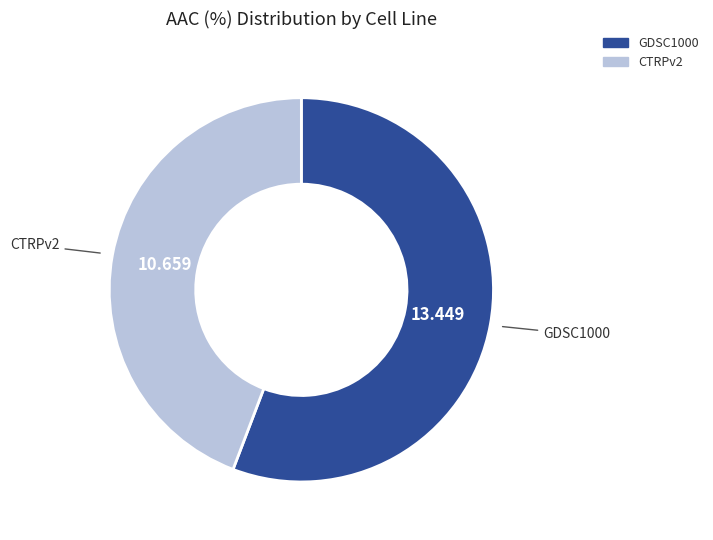

Do GDSC1000 and CTRPv2 together represent more than half of the pie?

Yes